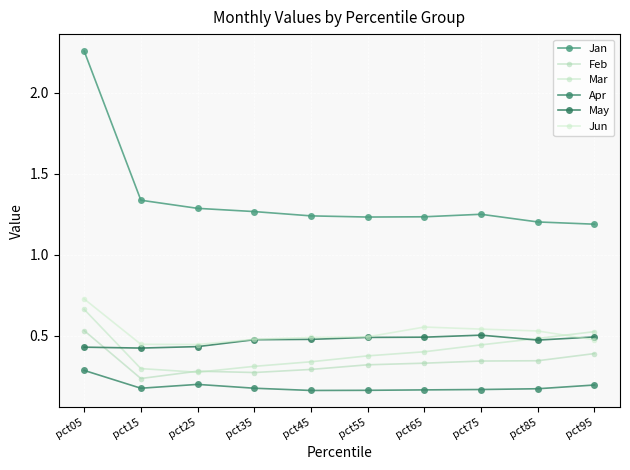

How many data points does each series have?

10